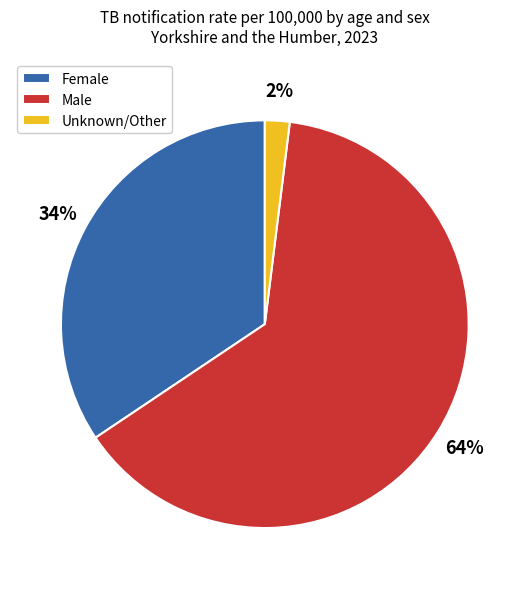

Does any single category account for the majority?

Yes